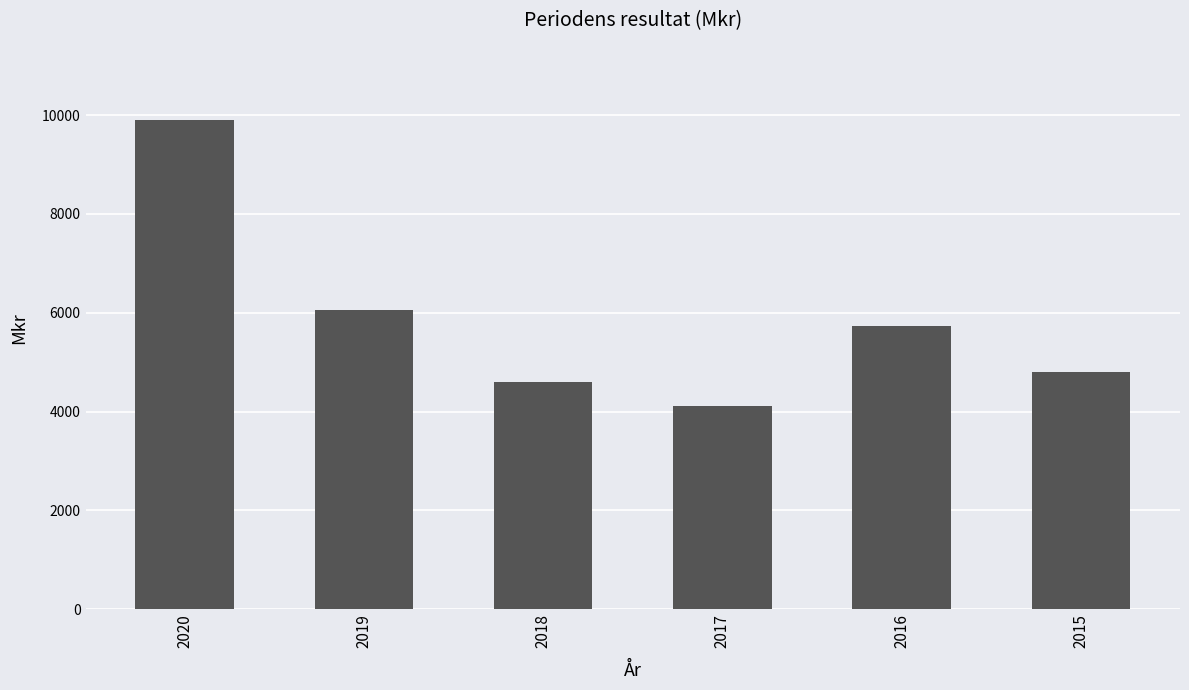

What is the change in value from 2018 to 2015?

+197.0